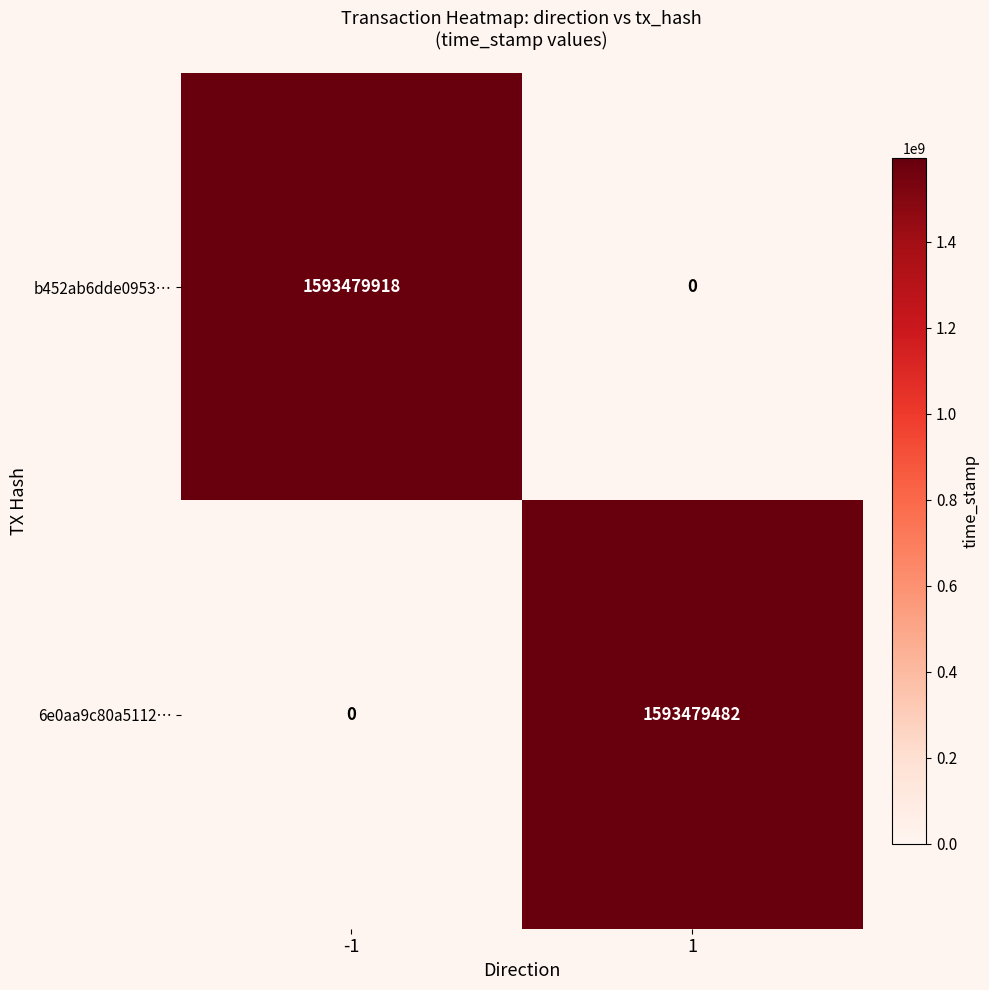

At which category is the sum across all series the highest?

-1